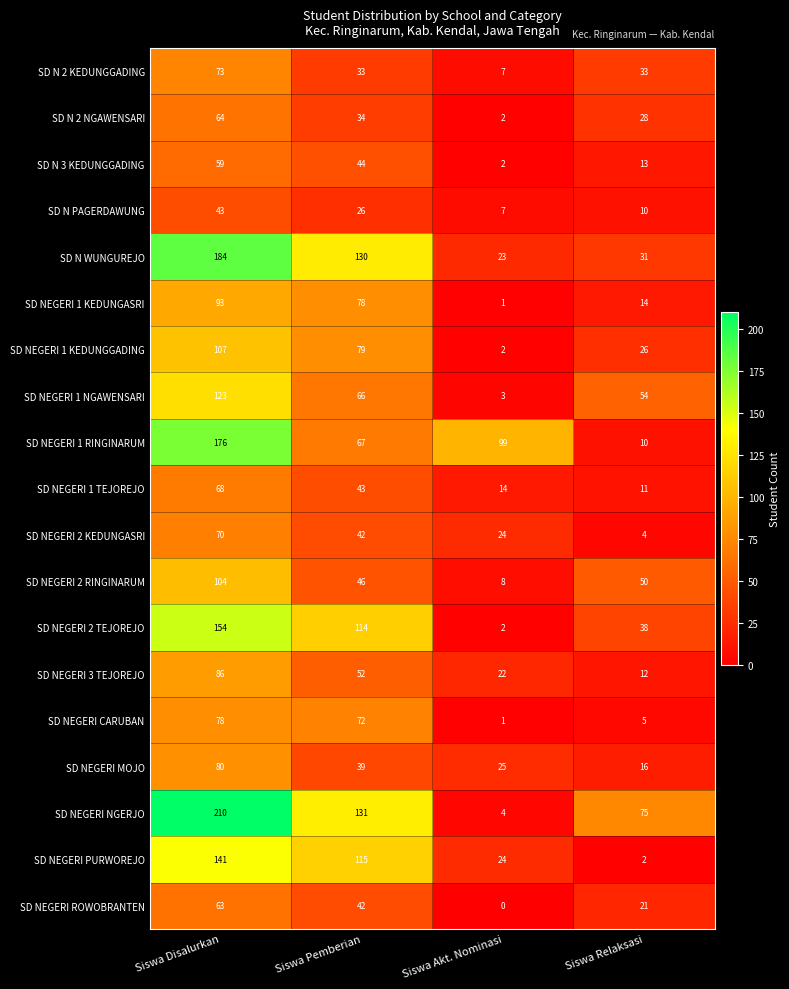

How many categories are shown in the chart?

4